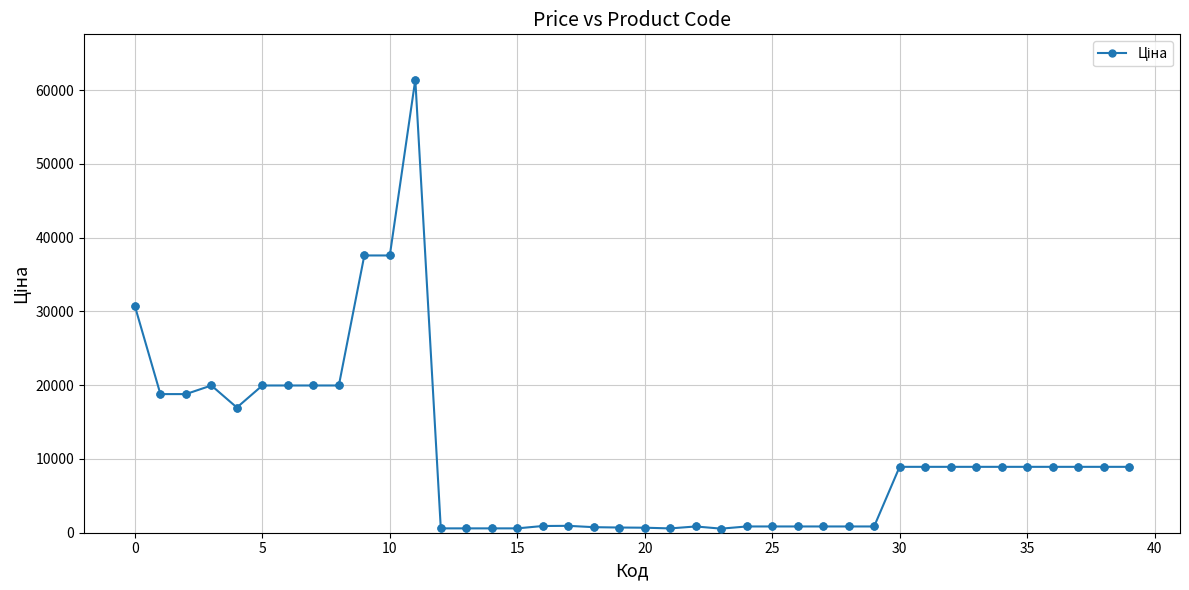

True or false: the data has more than 0 interior local peaks.

True